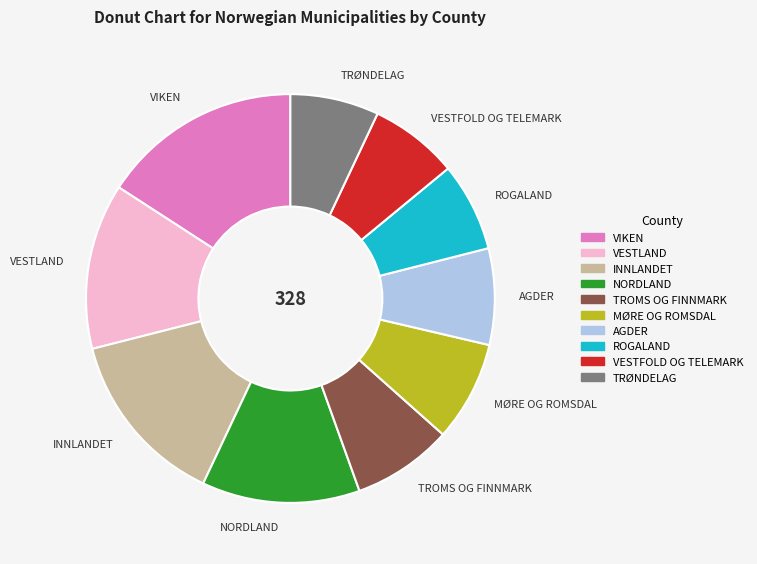

Which slice is the largest?

VIKEN